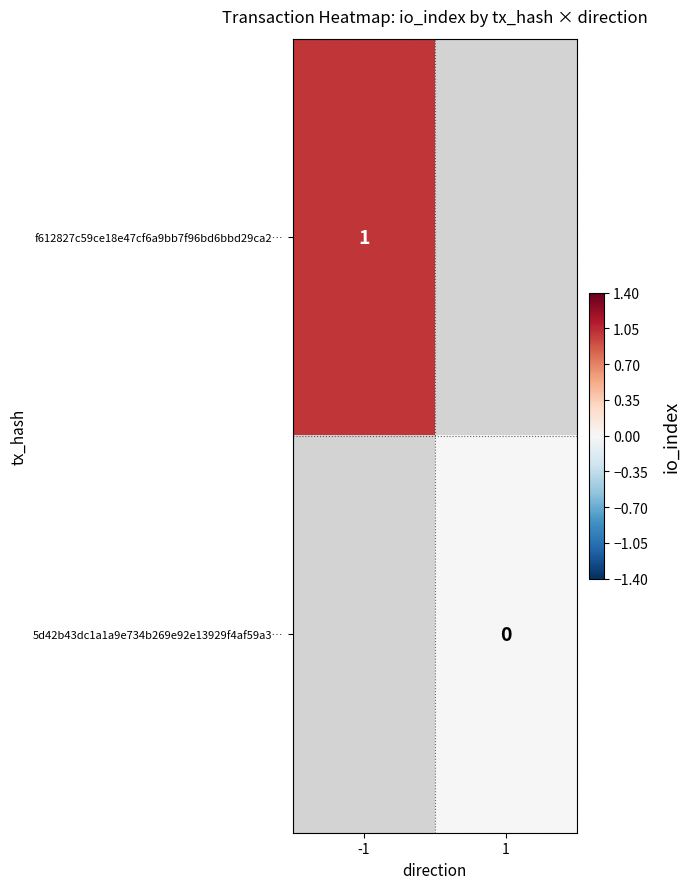

At which category does the chart reach its peak across all series?

-1